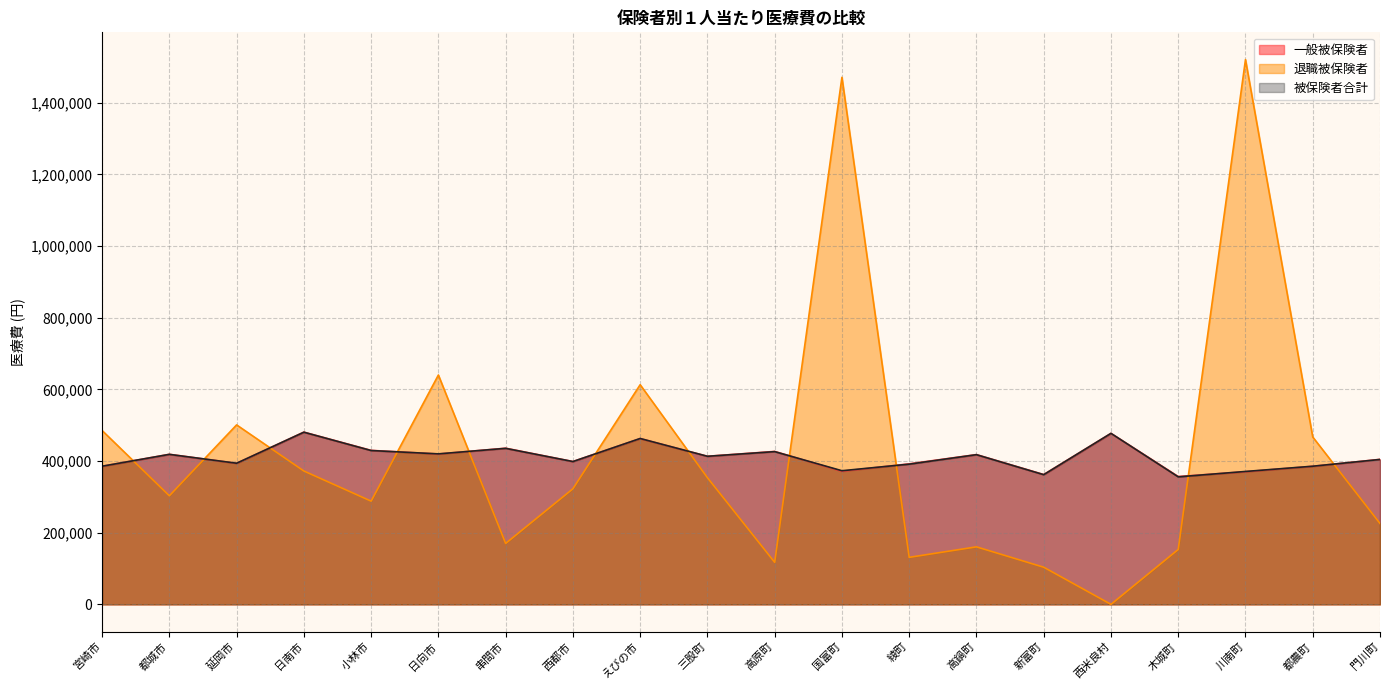

Reading left to right, what are all the values shown in this chart?

一般被保険者: 385384	418746	393622	480674	429733	419637	435829	398599	462730	413320	426803	371371	392194	417960	362323	477207	356749	370165	385358	404698
退職被保険者: 485167	303037	500816	372155	288035	640079	170059	322551	612987	353535	117326	1470844	131221	160486	103668	0	153223	1520357	467017	225690
被保険者合計: 385501	418582	393822	480442	429295	419950	435373	398518	462893	413212	426230	372914	391288	417710	361914	477207	355855	370871	385501	404373